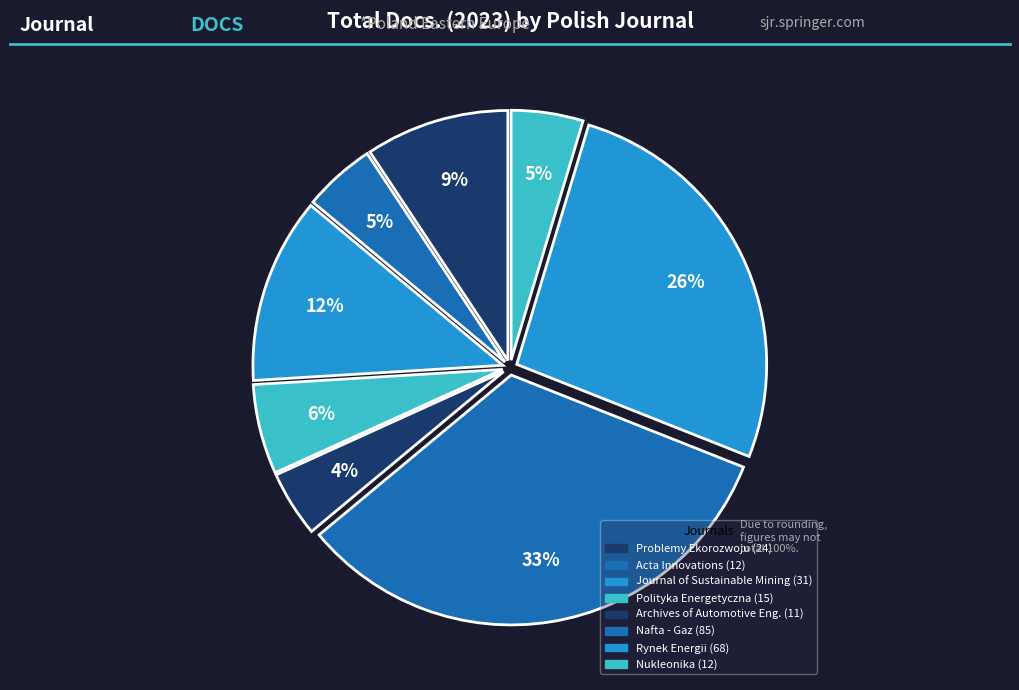

Does any single category account for the majority?

No